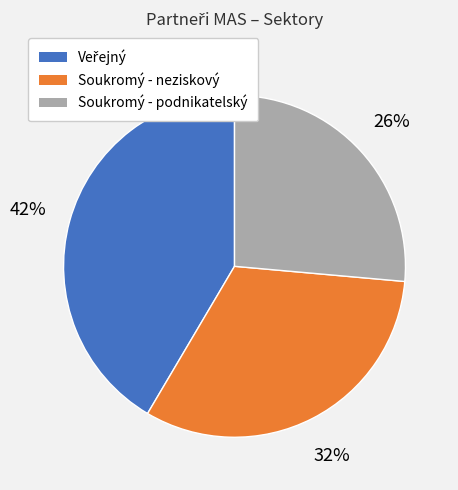

To the nearest percent, what is the difference between the Soukromý - neziskový and Soukromý - podnikatelský slice percentages?

6%